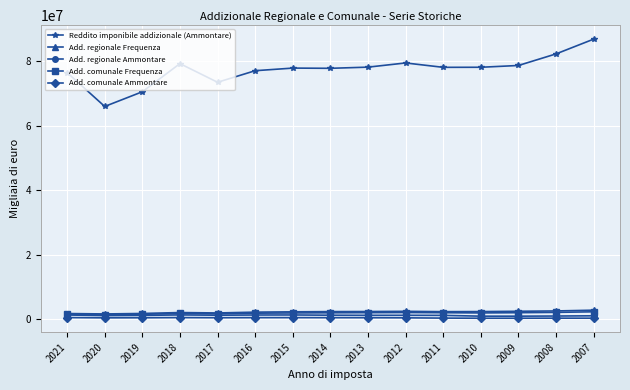

Is it true that Add. comunale Ammontare equals 473045.0 at 2019?

True